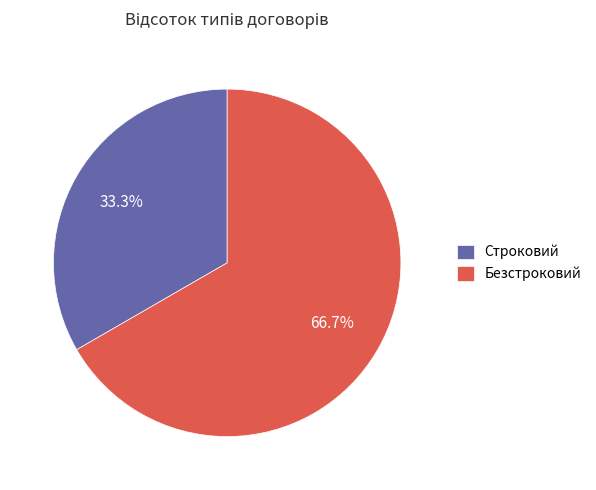

Is it true that Безстроковий is 67% of the pie?

True